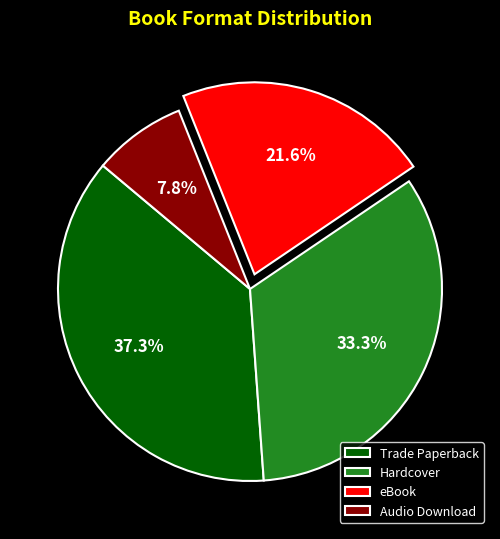

What percentage is NOT represented by Hardcover?

66.7%